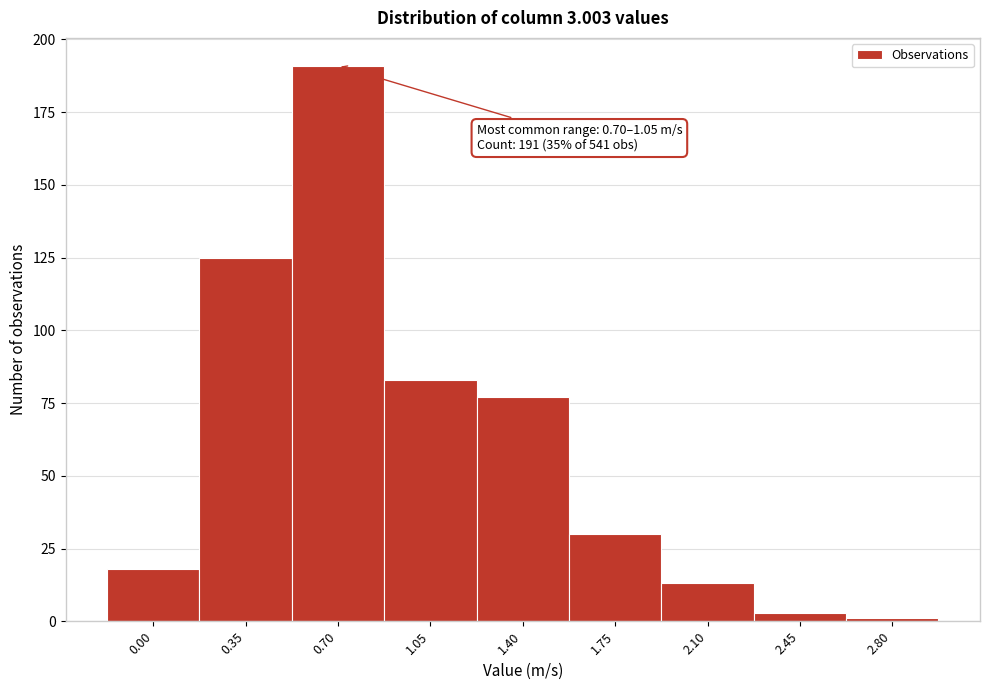

Reading left to right, list all the values displayed in this chart.

0.00=18	0.35=125	0.70=191	1.05=83	1.40=77	1.75=30	2.10=13	2.45=3	2.80=1